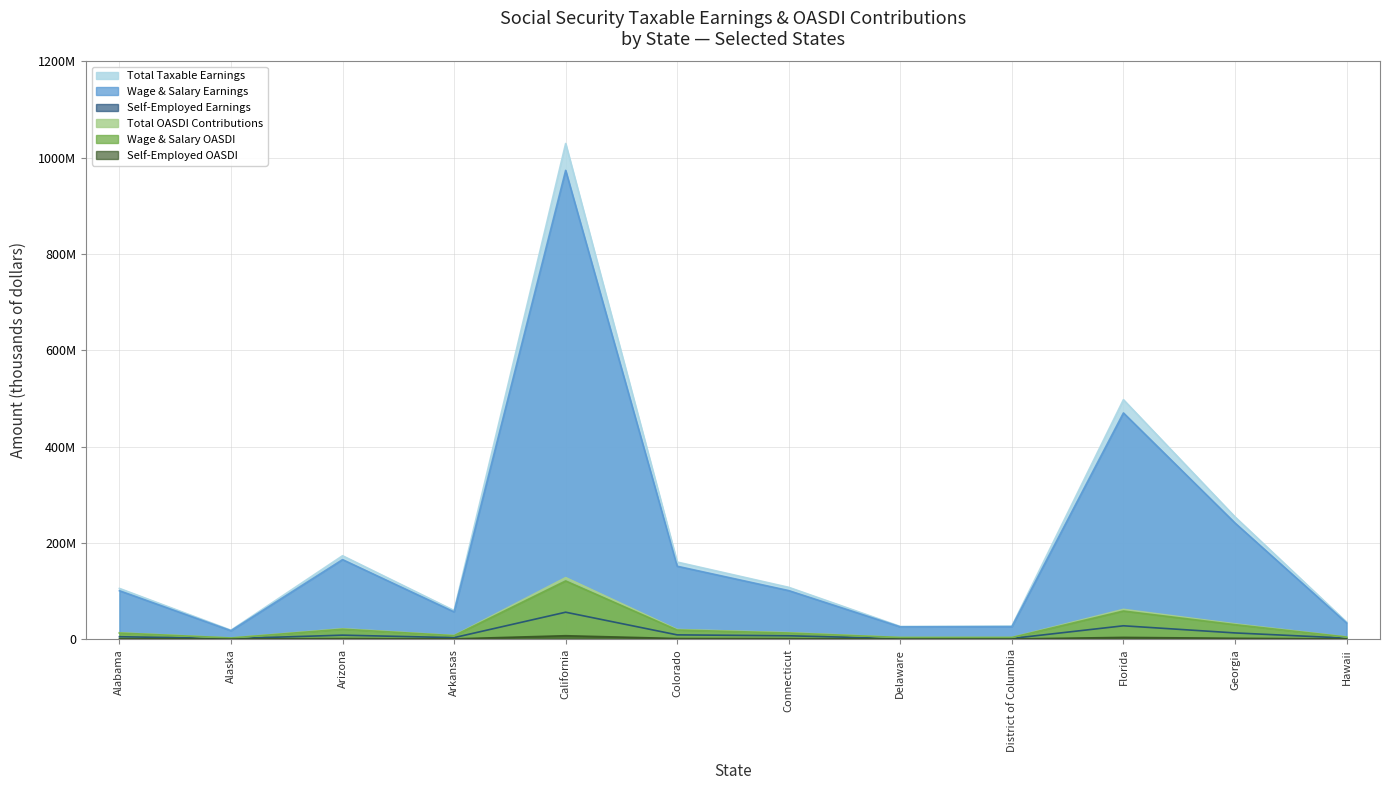

What are all the series names shown in the legend?

Total Taxable Earnings, Wage & Salary Earnings, Self-Employed Earnings, Total OASDI Contributions, Wage & Salary OASDI, Self-Employed OASDI